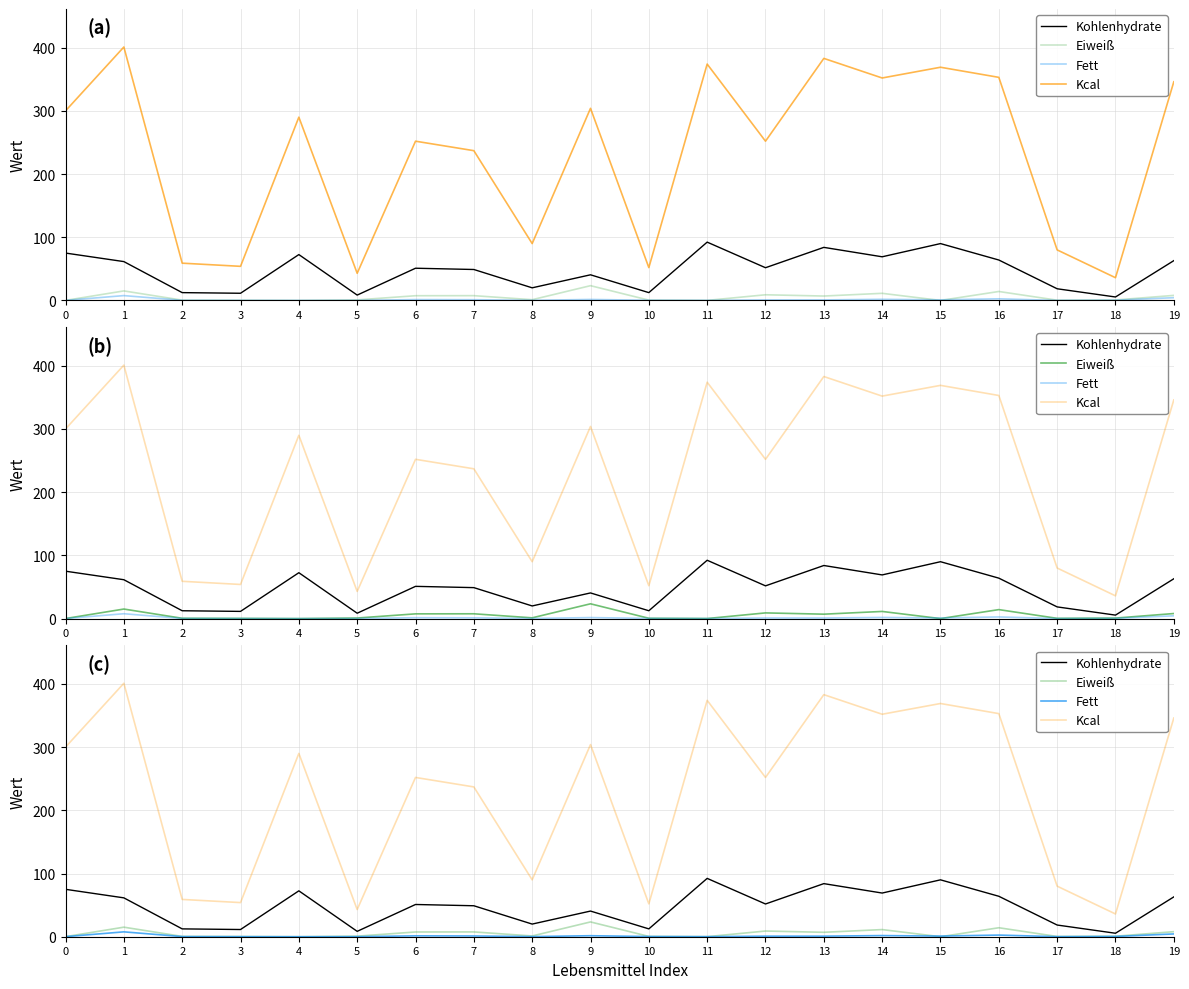

What is the difference between the Kcal values at 10 and 5?

9.0